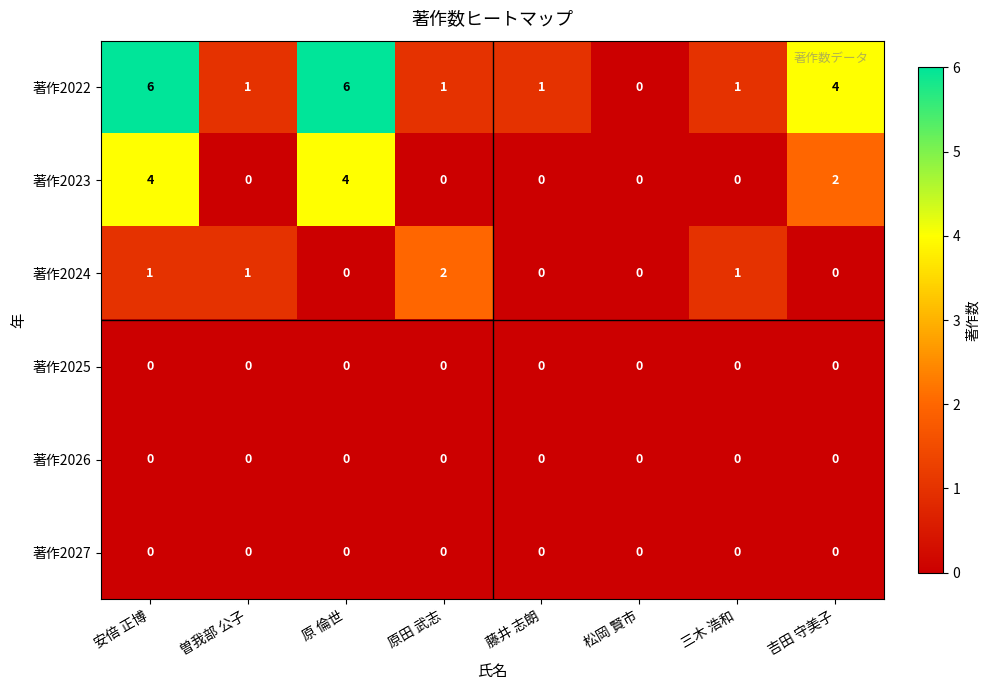

Which series has the largest total across all categories?

著作2022